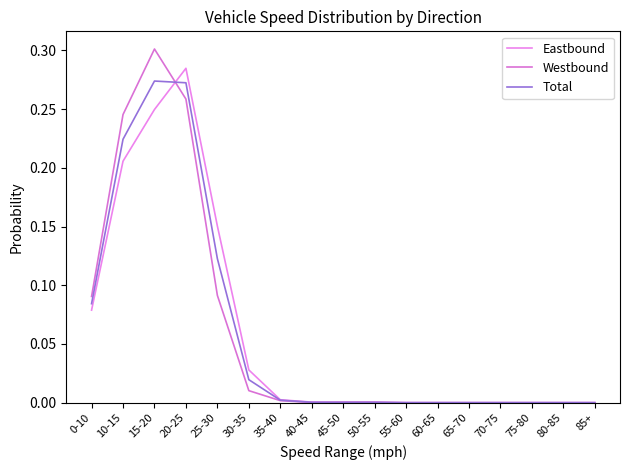

Between 20-25 and 30-35, which series saw the biggest shift?

Eastbound